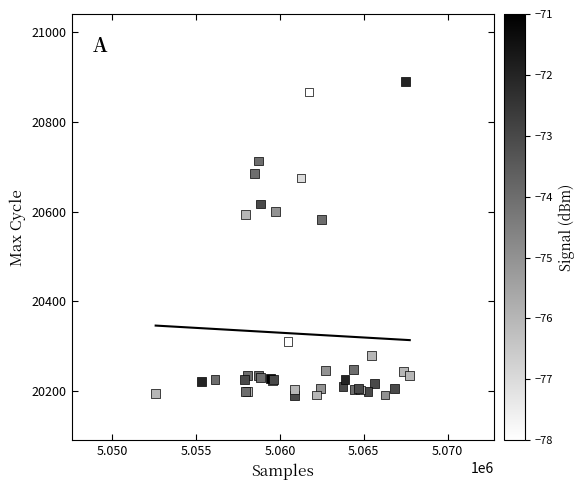

What Y value in the scatter plot is closest to 20540?

20582